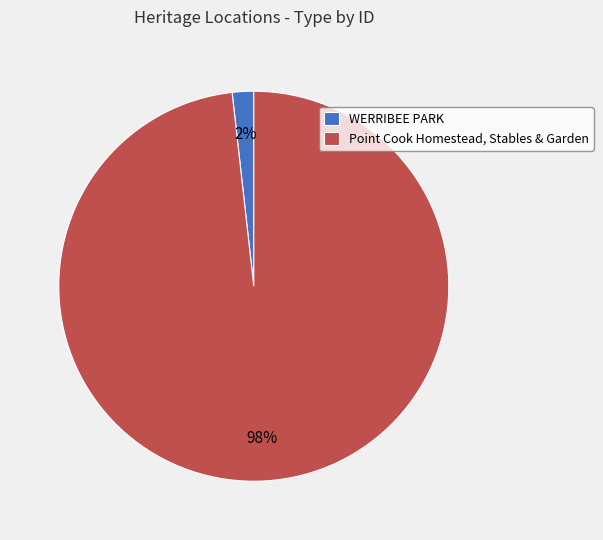

To the nearest percent, what is the combined percentage of Point Cook Homestead, Stables & Garden and WERRIBEE PARK?

100%